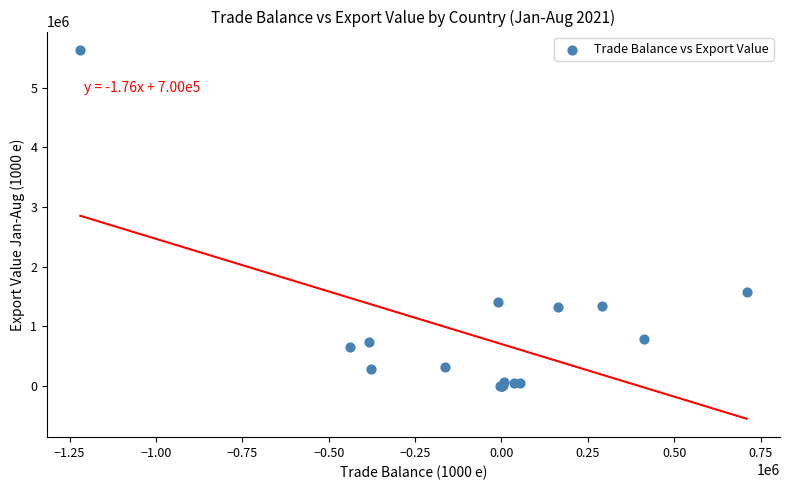

What Y value in the scatter plot is closest to 2815953?

1570047.1